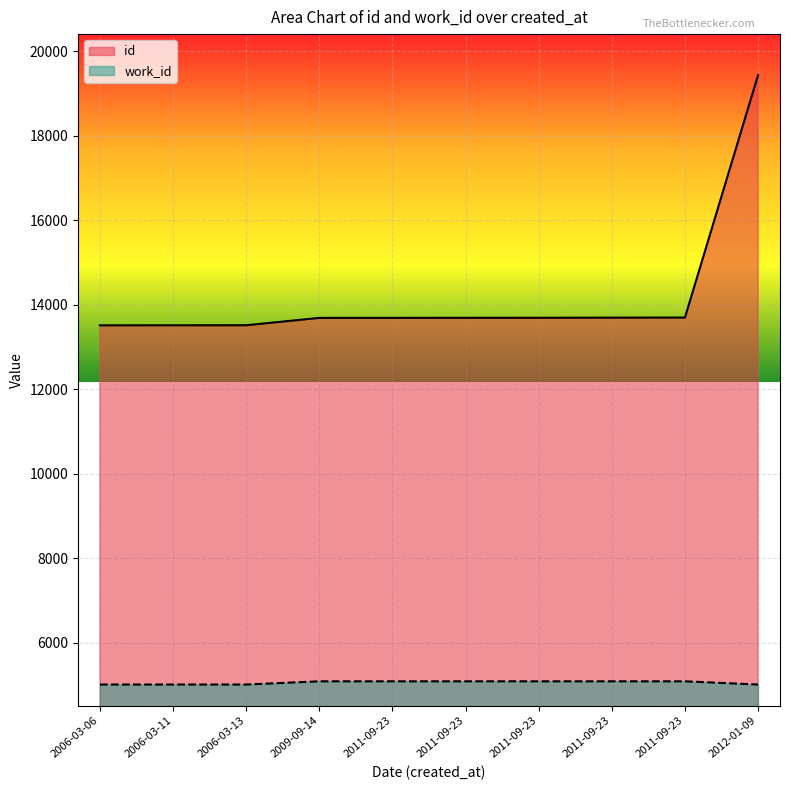

What is the difference between the maximum and second lowest values in the id series?

5919